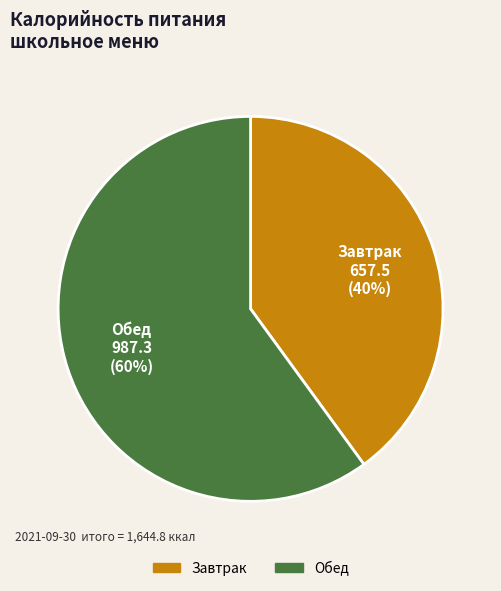

True or false: Завтрак accounts for 40% of the total.

True